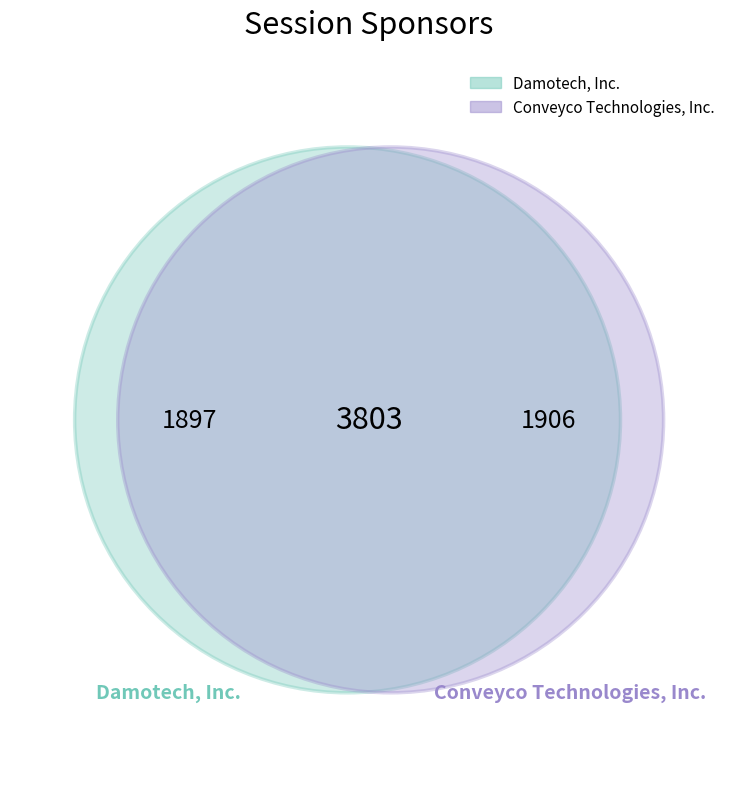

True or false: Damotech, Inc. accounts for 45% of the total.

False